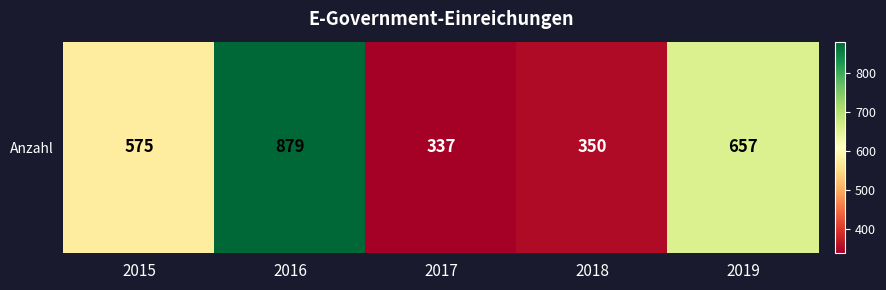

Reading right to left, what are all the values shown in this chart?

2019=657	2018=350	2017=337	2016=879	2015=575